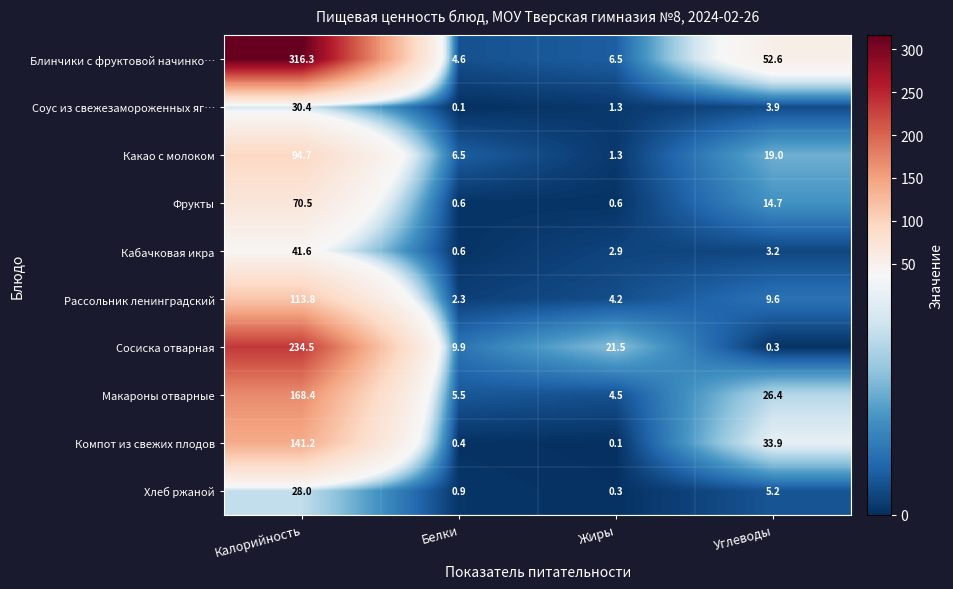

The value of Хлеб ржаной at Жиры is 0.3. True or false?

True